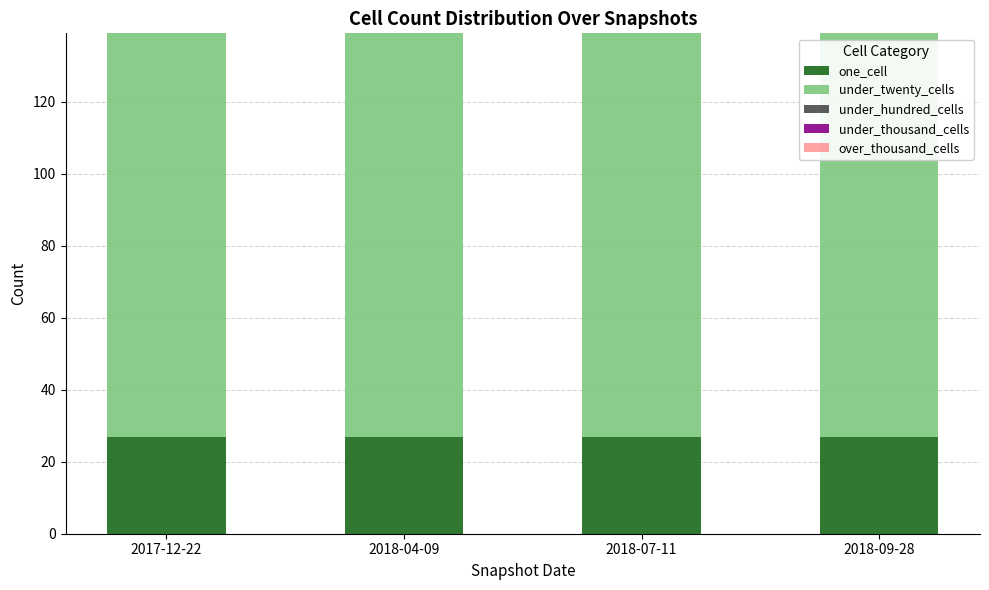

What is the minimum value for one_cell?

27